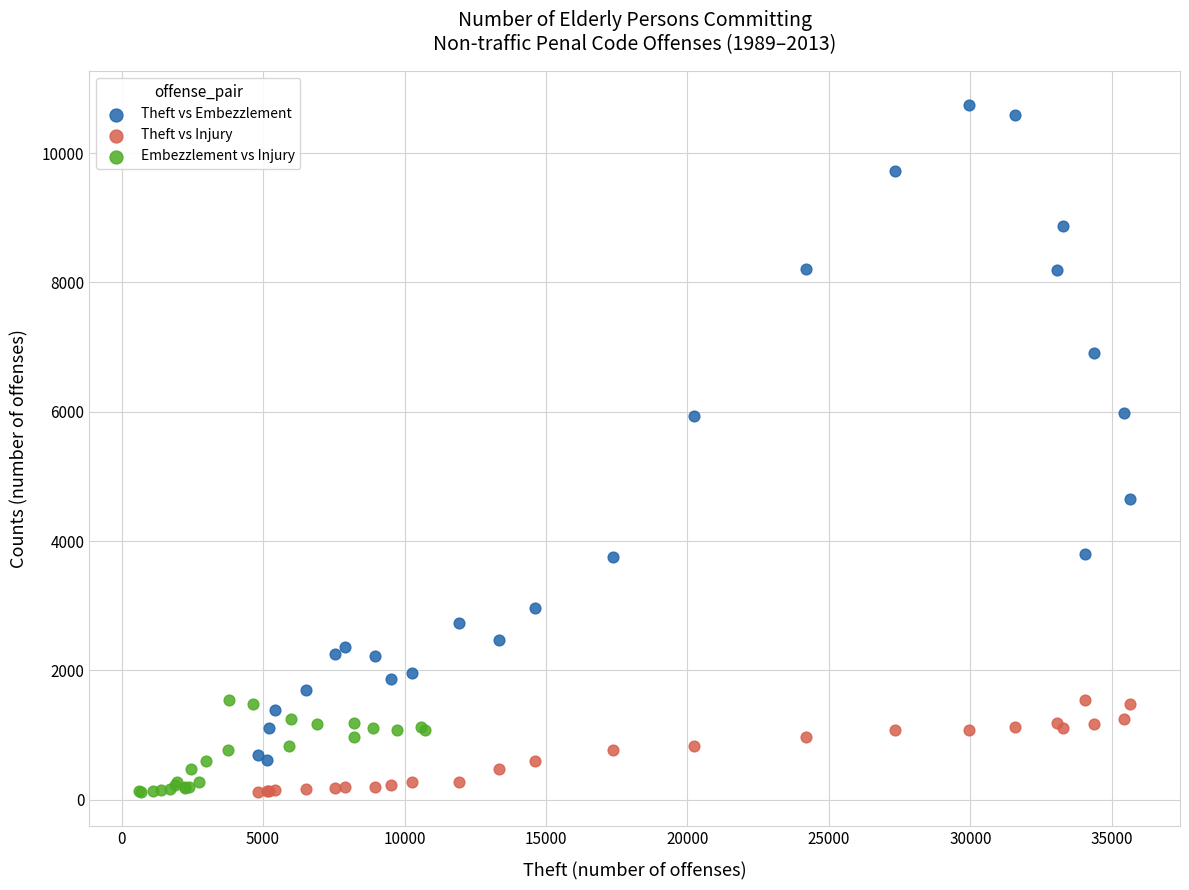

Which series has the largest Y range (max minus min)?

Theft vs Embezzlement